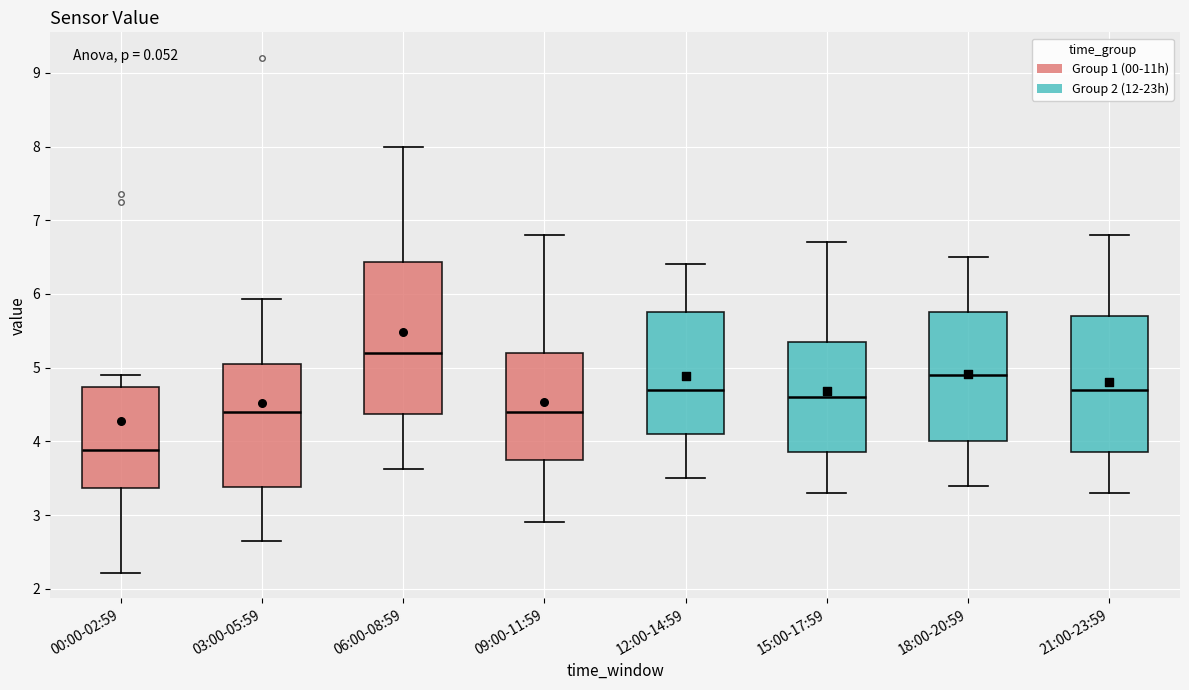

Which box has the lowest median line?

00:00-02:59